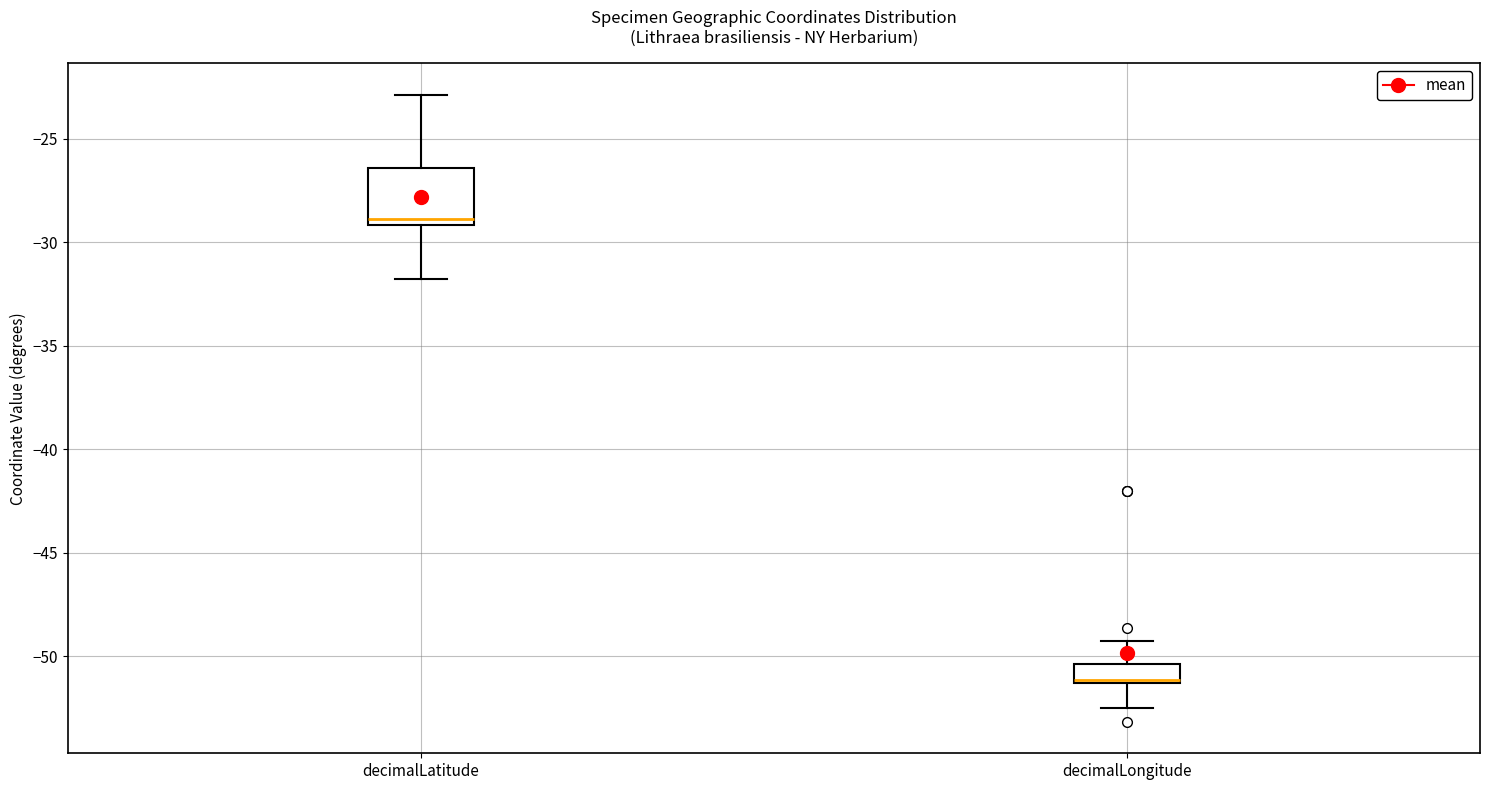

Reading left to right, transcribe this box plot: for each box, give where its median line is, the range the box spans, and where its two whiskers end, as read against the y-axis. The values are not printed on the chart, so give them approximately, as read against the axis.

decimalLatitude: median -29.0 (just above the box's lower edge), box -29.0 to -26.5, whiskers -32.0 to -23.0
decimalLongitude: median -51.0, box -51.5 to -50.5, whiskers -52.5 to -49.5